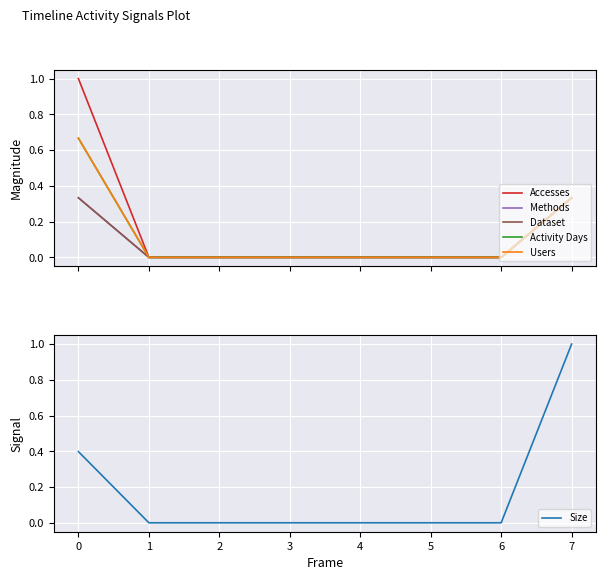

At which category does the chart reach its minimum across all series?

1